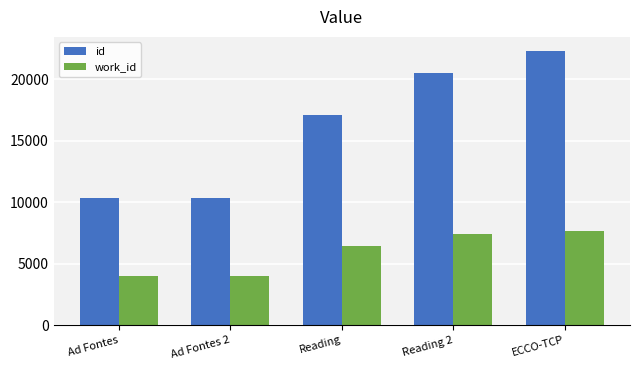

List the series in order of their overall mean, highest first.

id, work_id